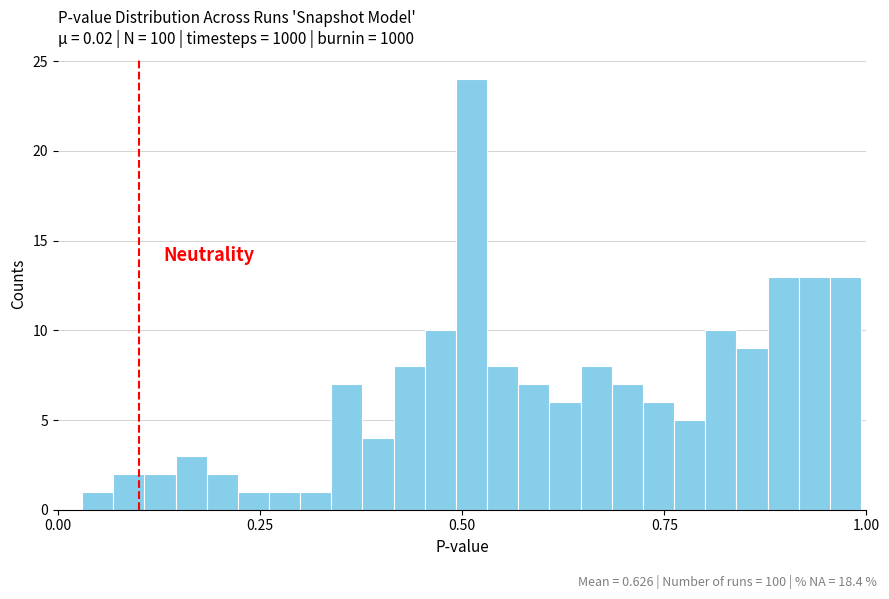

Read against the x-axis, roughly where is the centre of the tallest bar?

0.50